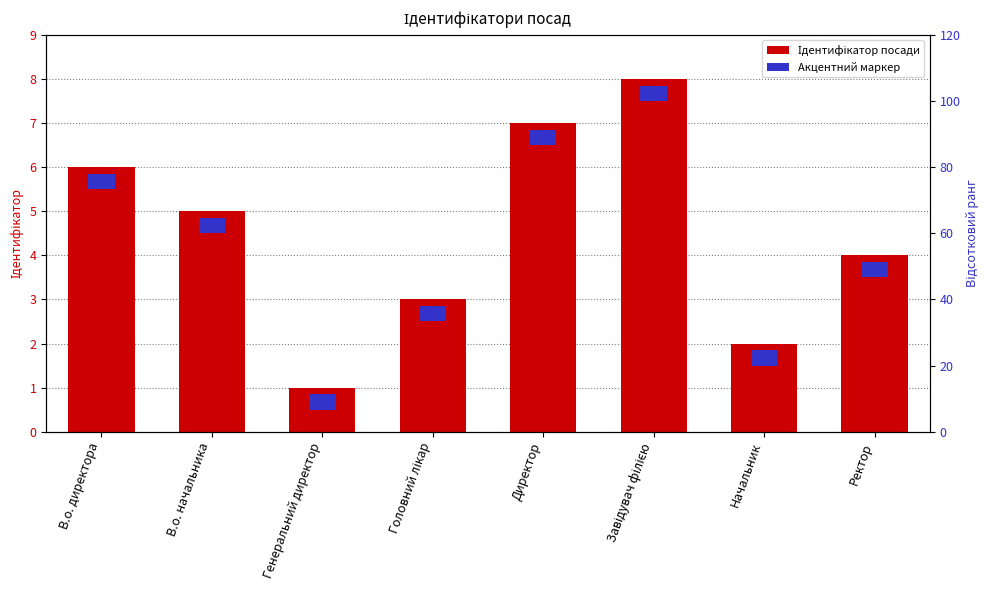

Count the values in the range 3 to 7.

5